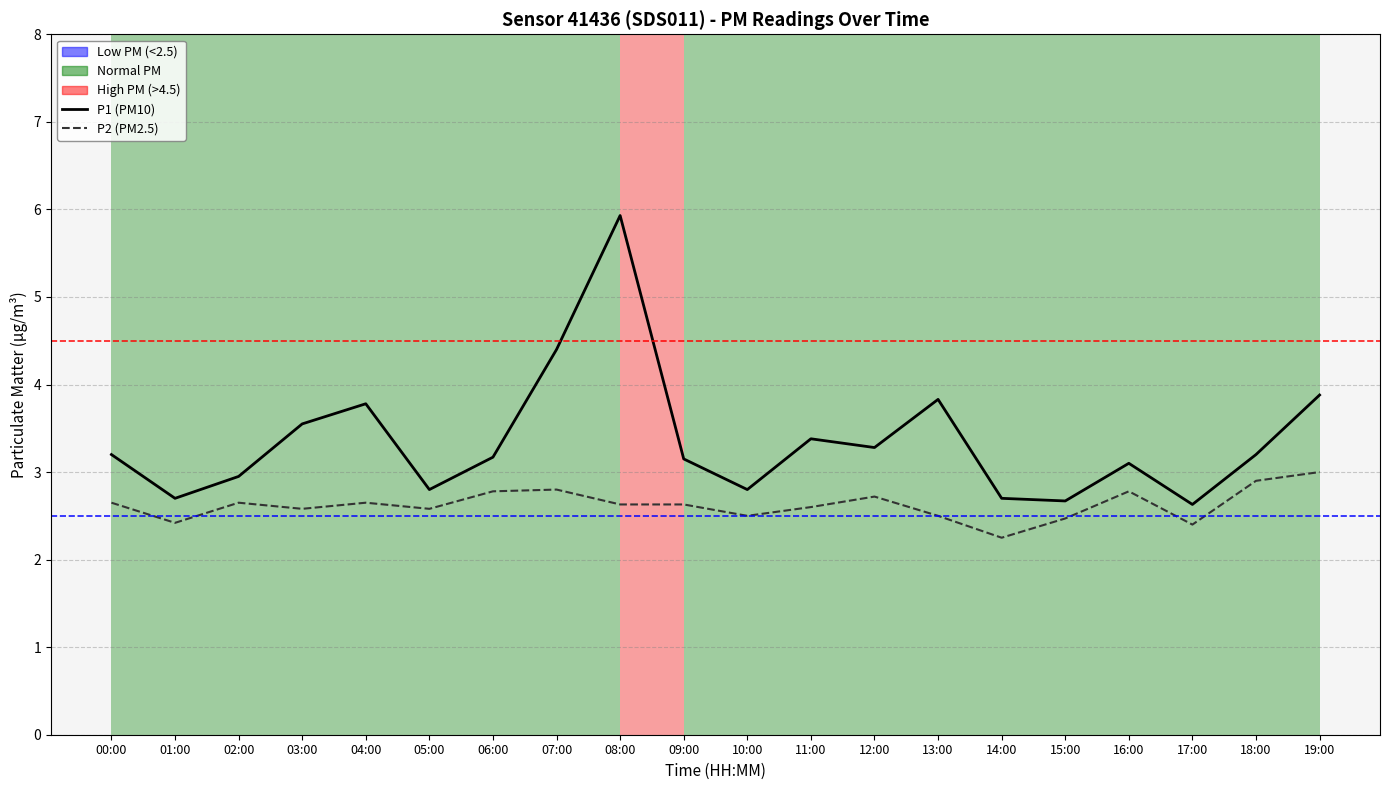

Reading left to right, extract all data points from this chart.

P1 (PM10): 3.2	2.7	3.0	3.5	3.8	2.8	3.2	4.4	5.9	3.1	2.8	3.4	3.3	3.8	2.7	2.7	3.1	2.6	3.2	3.9
P2 (PM2.5): 2.6	2.4	2.6	2.6	2.6	2.6	2.8	2.8	2.6	2.6	2.5	2.6	2.7	2.5	2.2	2.5	2.8	2.4	2.9	3.0